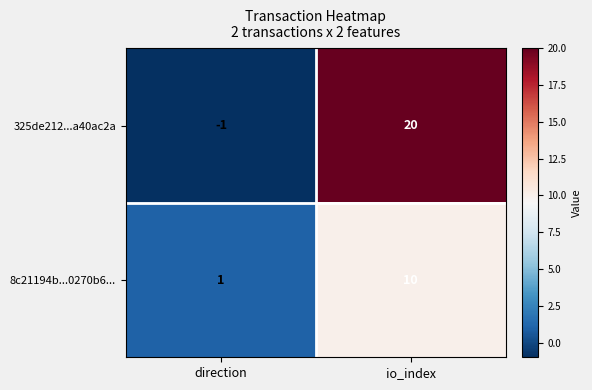

Rank the series by their average value, from lowest to highest.

8c21194b...0270b6..., 325de212...a40ac2a